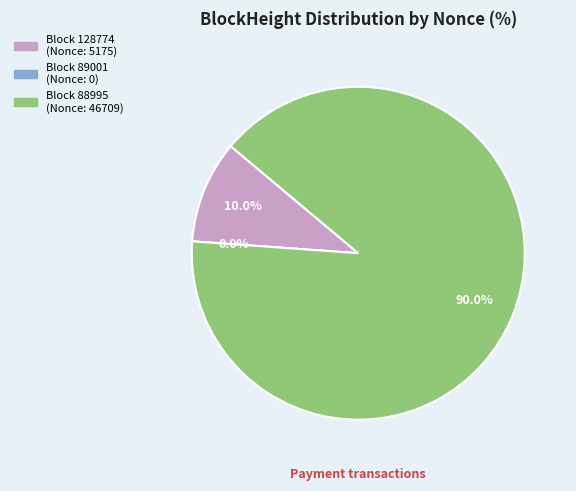

Count the number of slices in the pie.

3